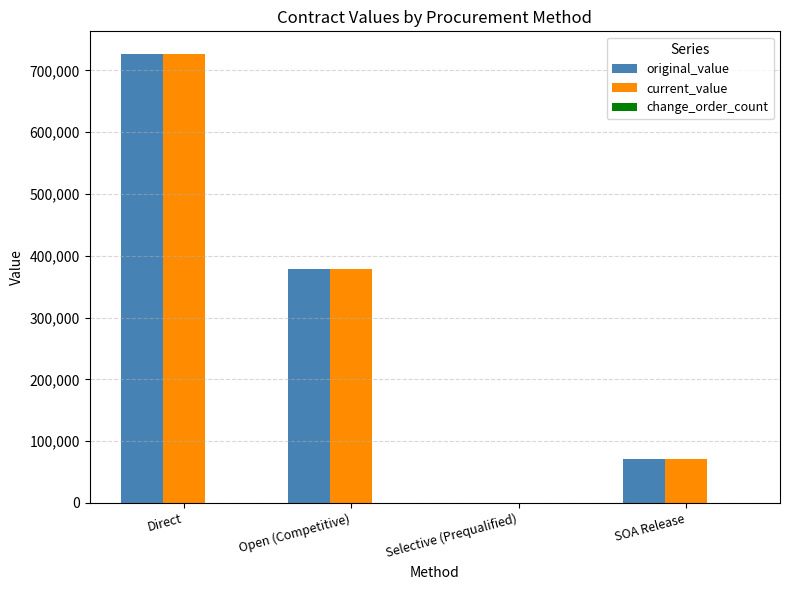

What is the total value across all series at Open (Competitive)?

757873.7